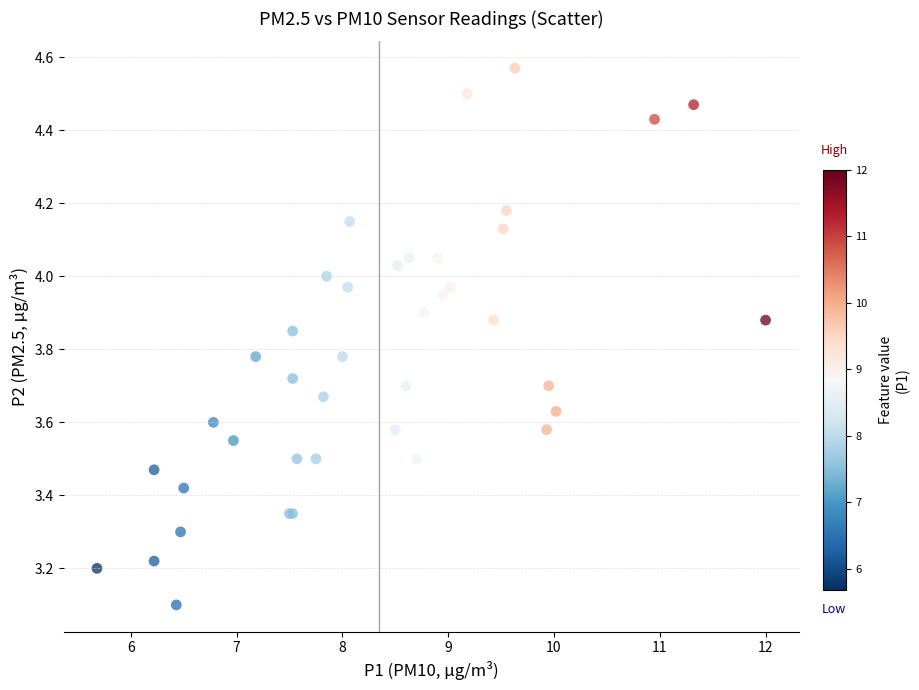

What Y value in the scatter plot is closest to 3?

3.1